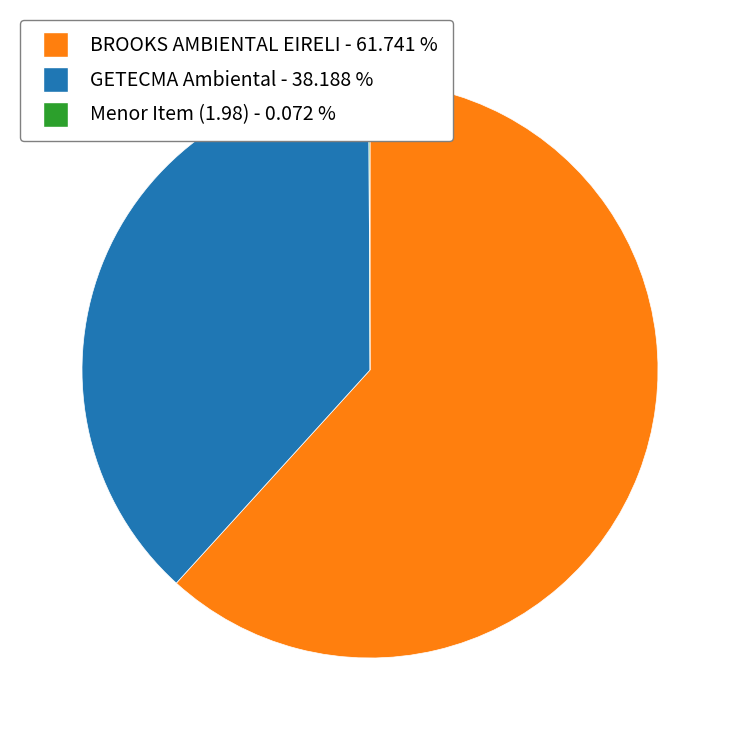

Which slice is the largest?

BROOKS AMBIENTAL EIRELI - 61.741 %